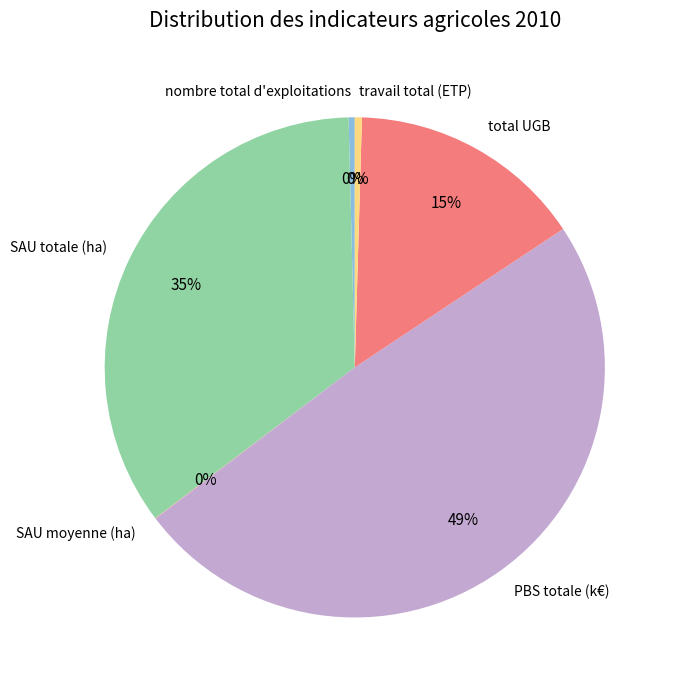

What percentage is the PBS totale (k€) slice, to the nearest percent?

49%